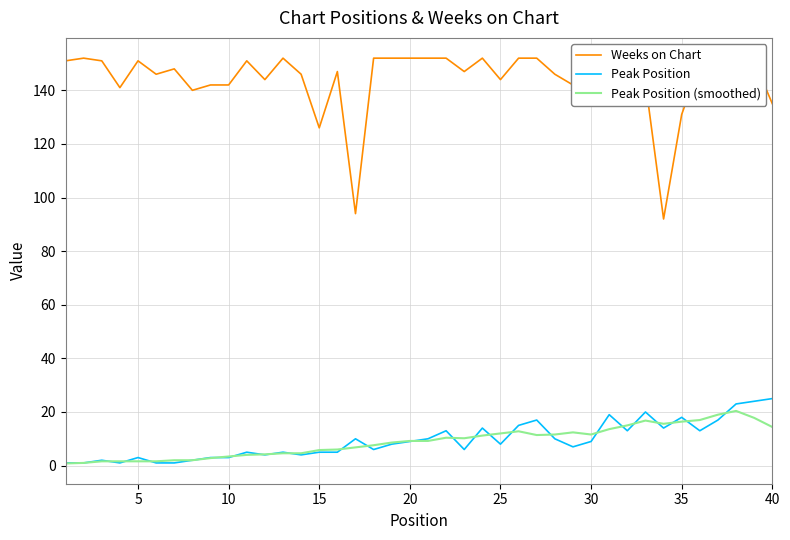

Which series has the largest total across all categories?

Weeks on Chart